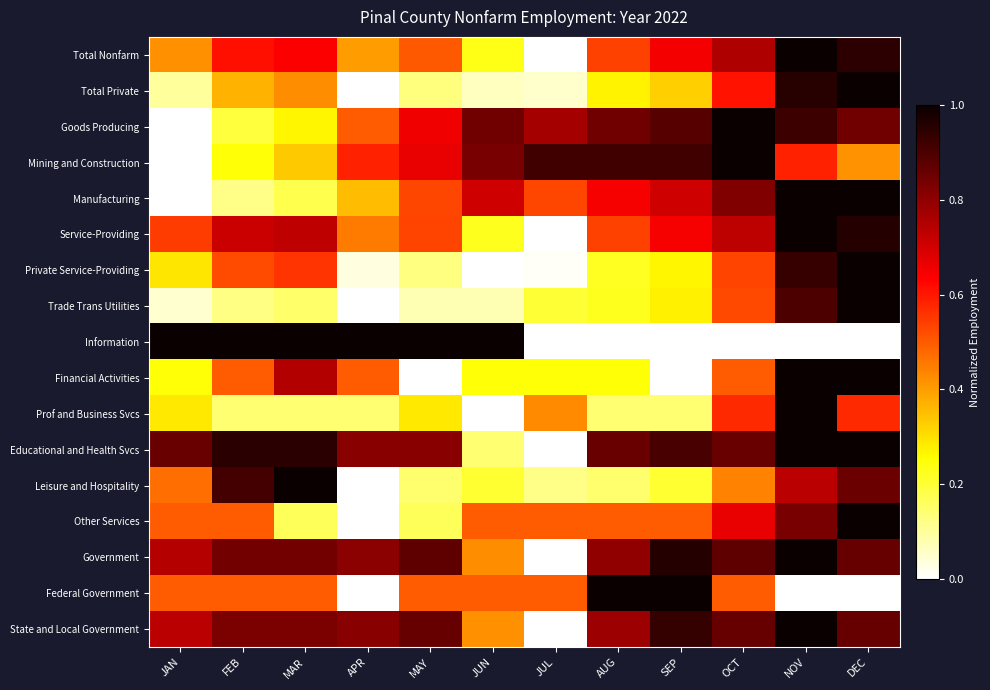

What is the greatest value displayed?

1.0